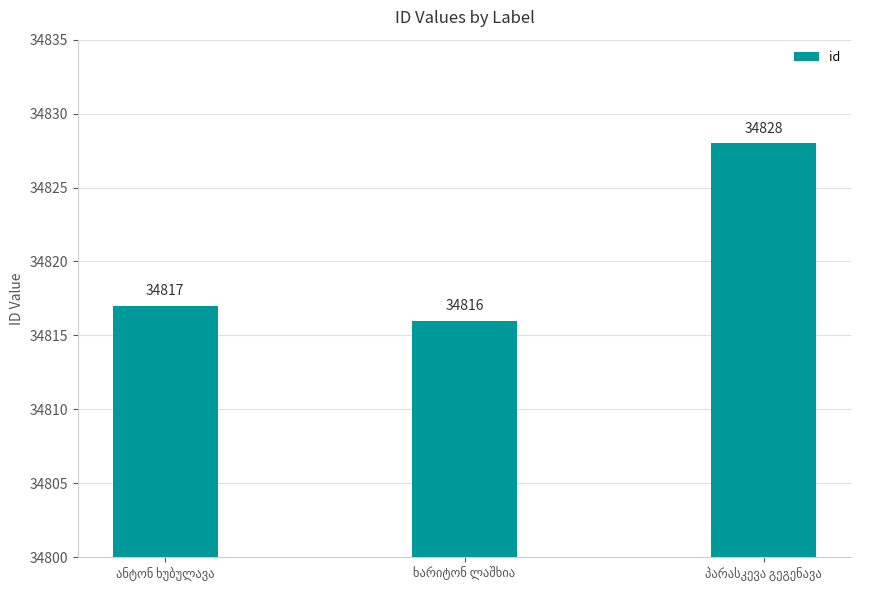

What is the value of the 1st bar from the left?

34817